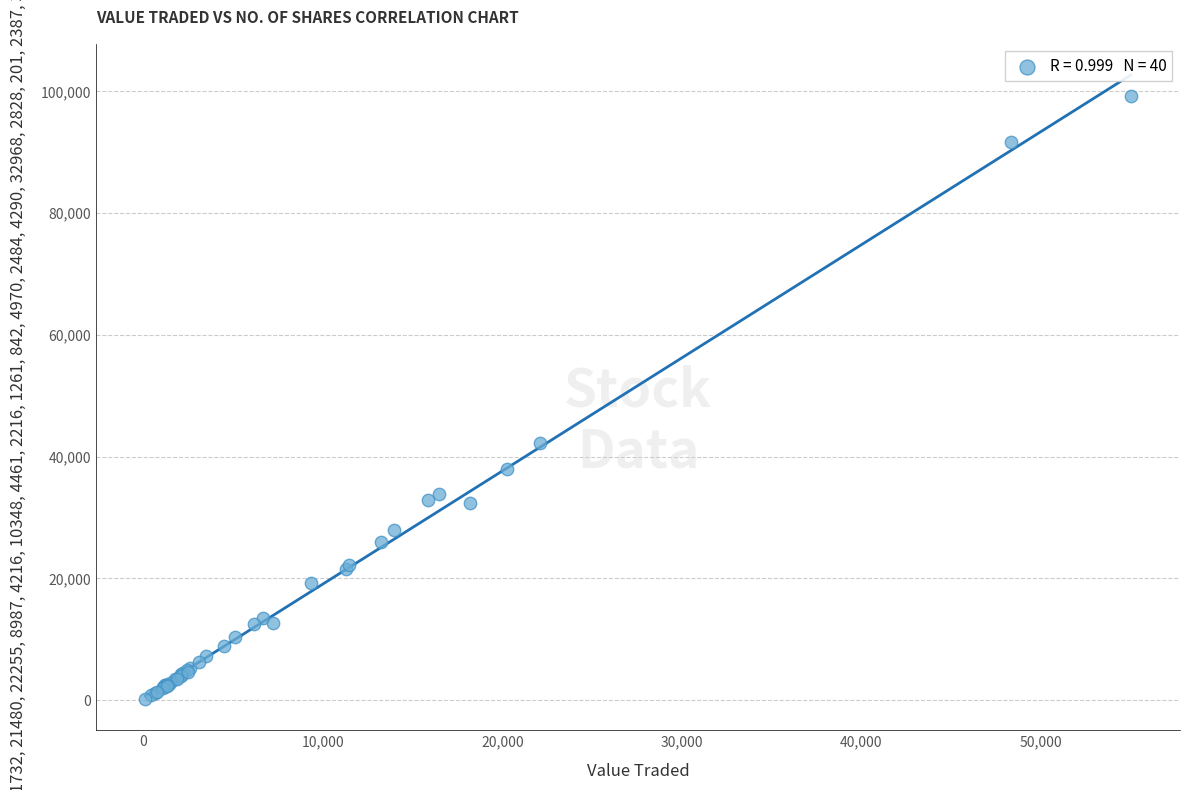

What Y value in the scatter plot is closest to 49733?

42204